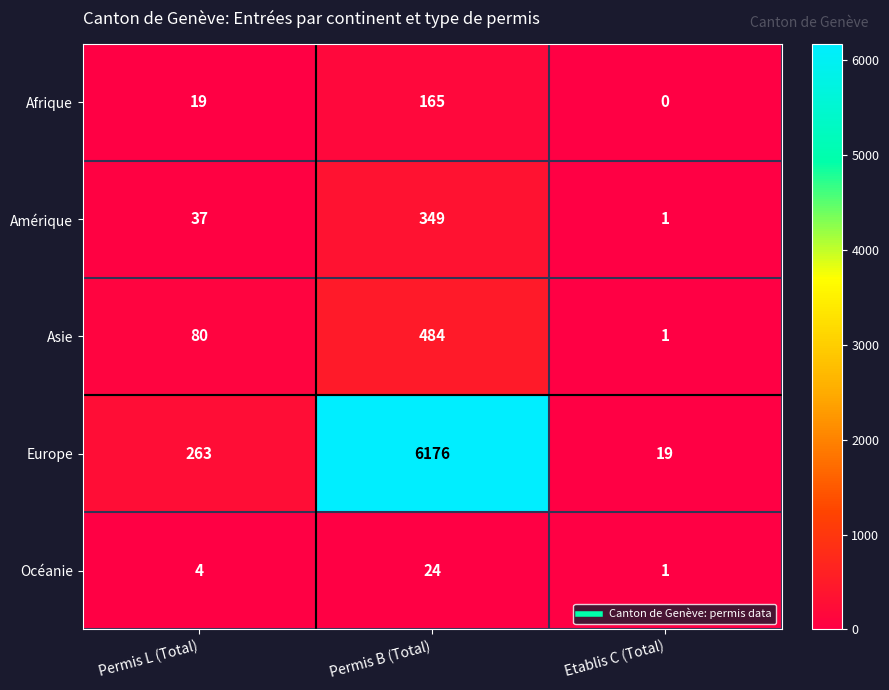

What is the total value across all series at Etablis C (Total)?

22